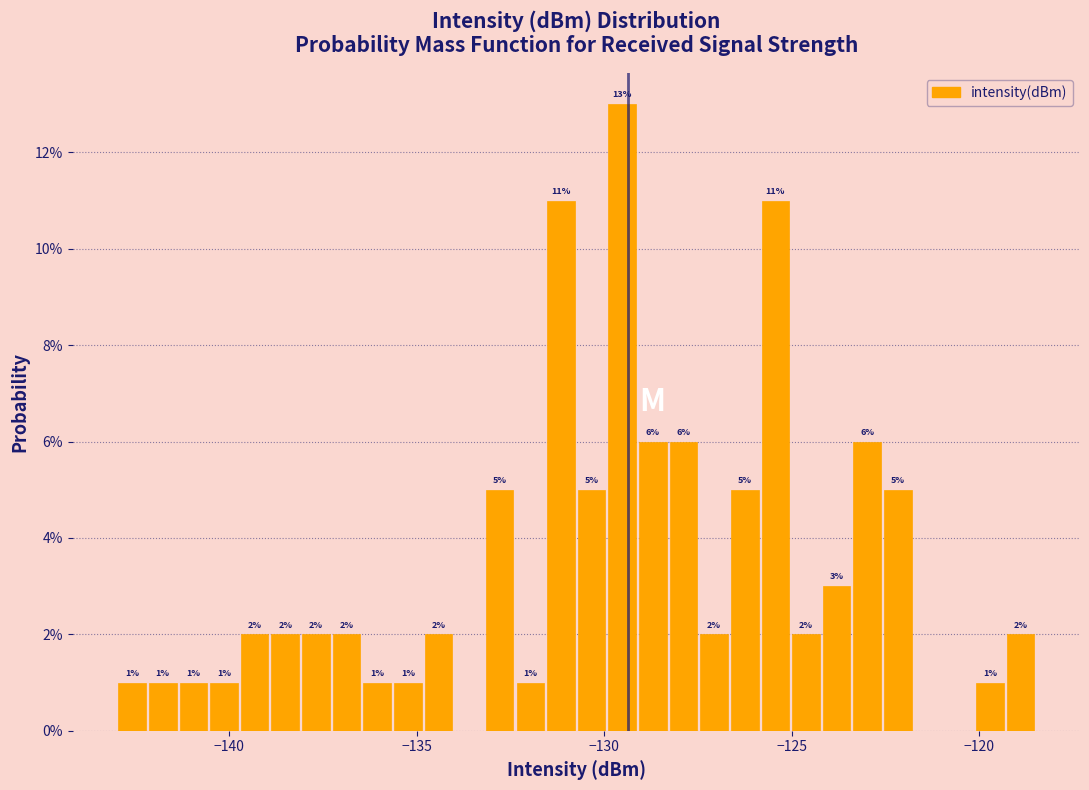

Around what value on the x-axis is the tallest bar? Give the approximate position of its centre, as read against the axis.

-129.5